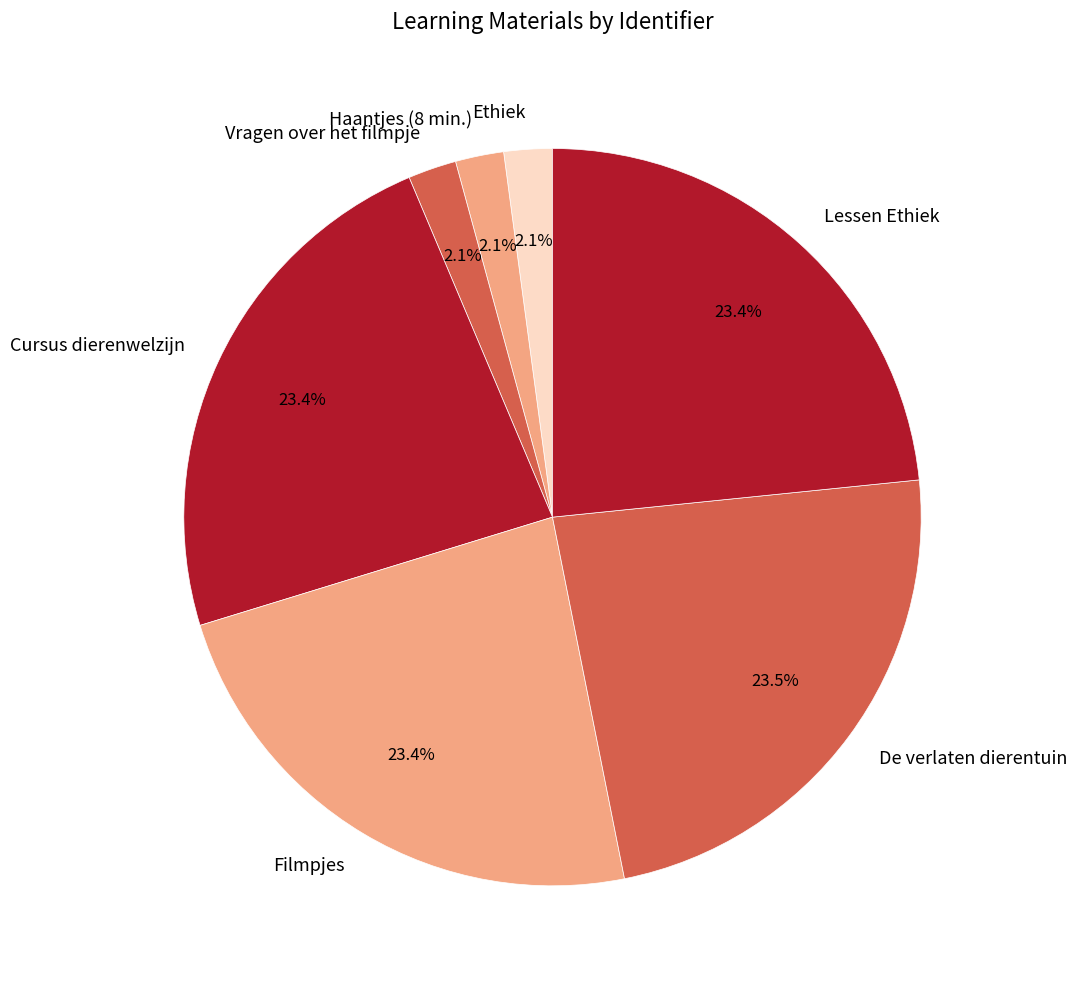

Does Haantjes (8 min.) represent more than half of the total?

No